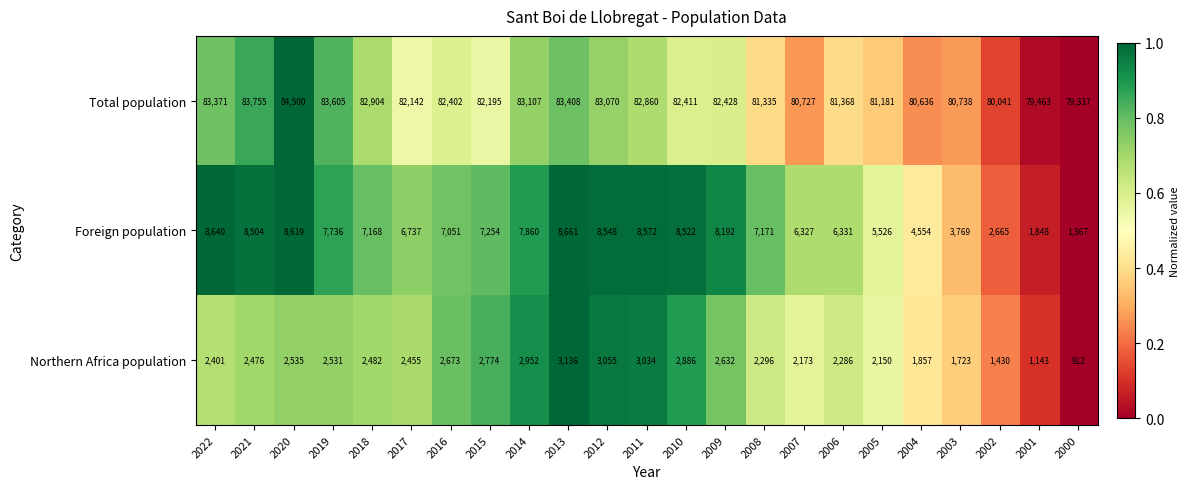

The Northern Africa population series shows 5344 at 2013. True or false?

False